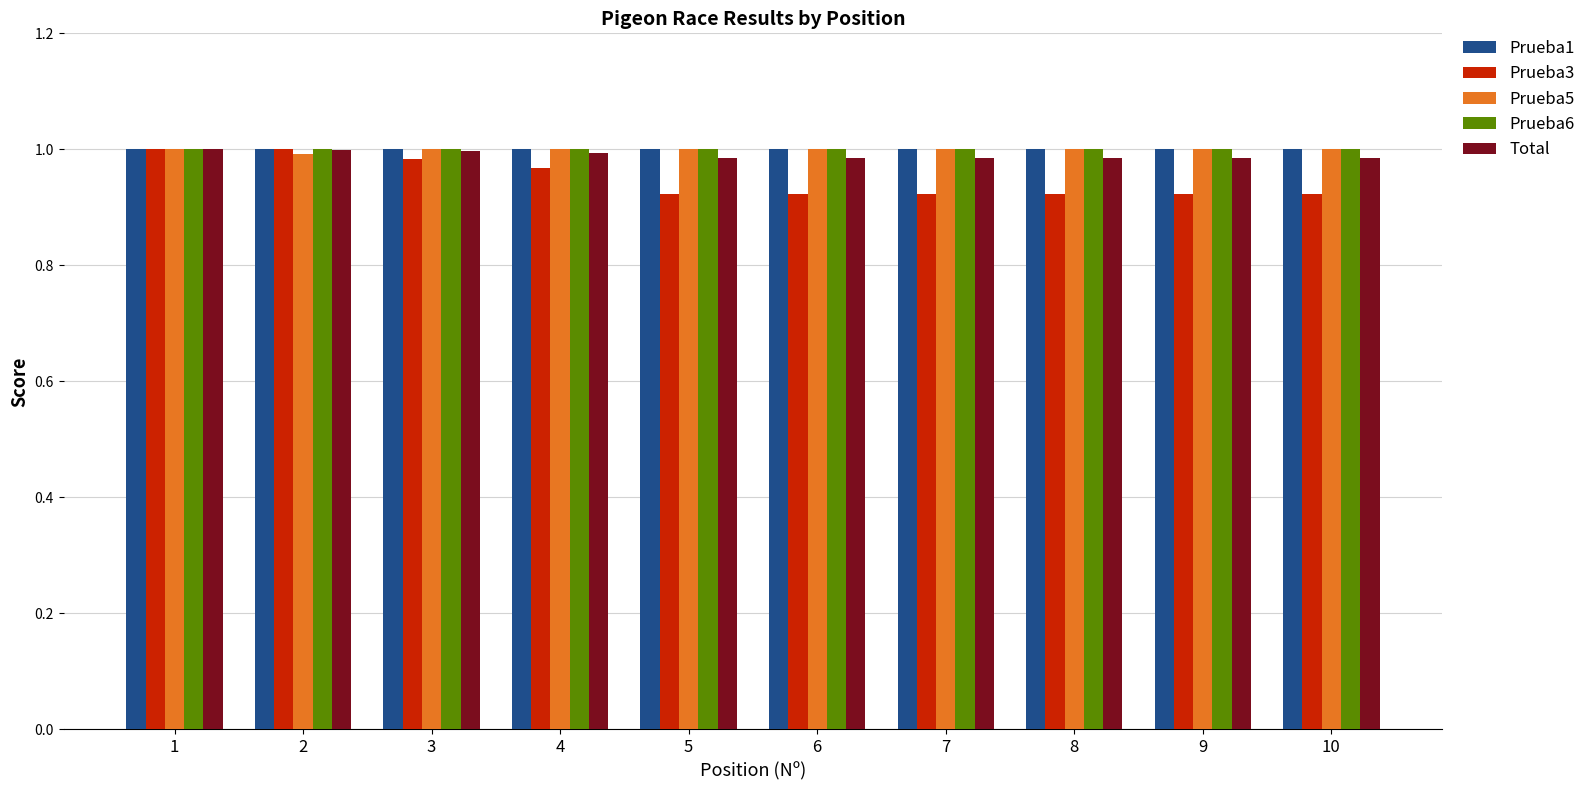

Which series has the largest range (max minus min)?

Prueba3